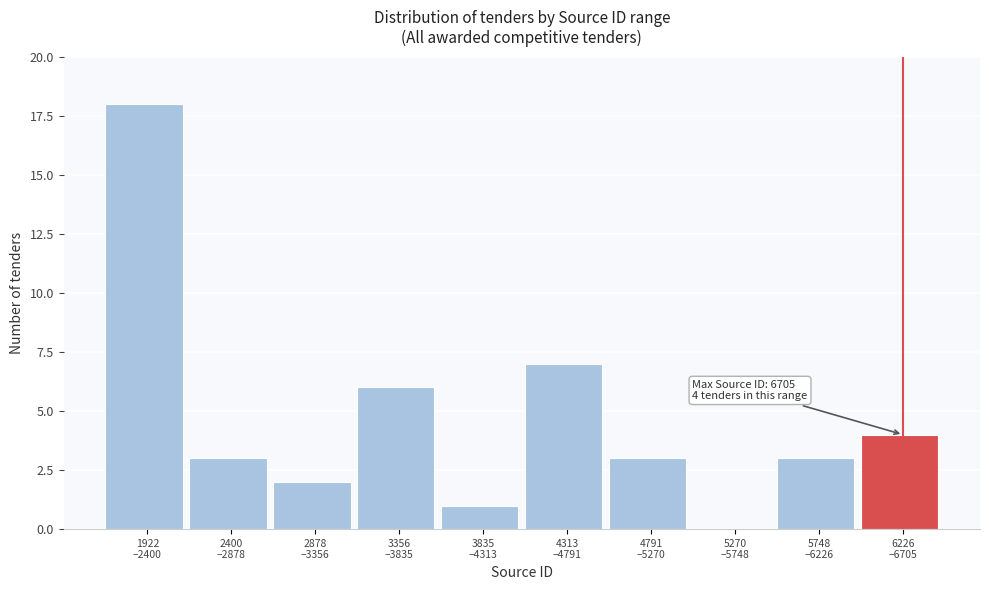

What is the maximum value shown in the chart?

18